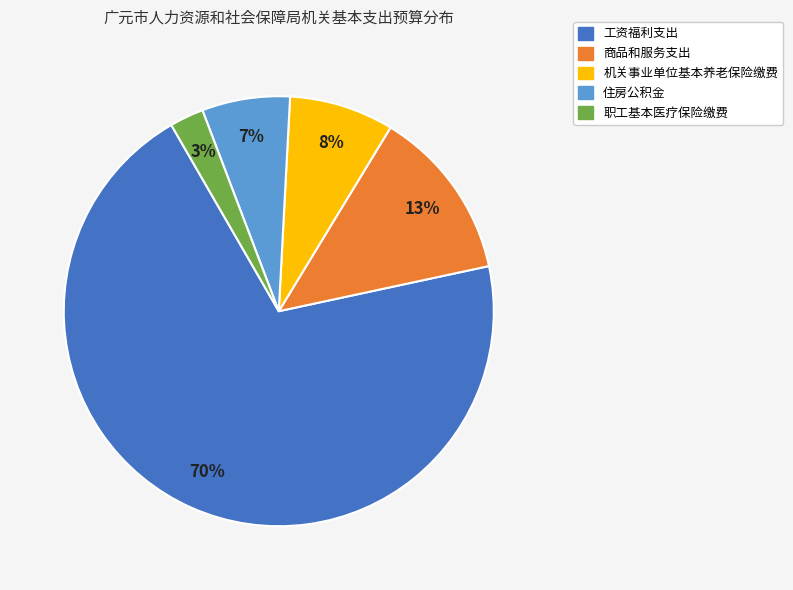

Is the sum of 工资福利支出 and 住房公积金 greater than half?

Yes